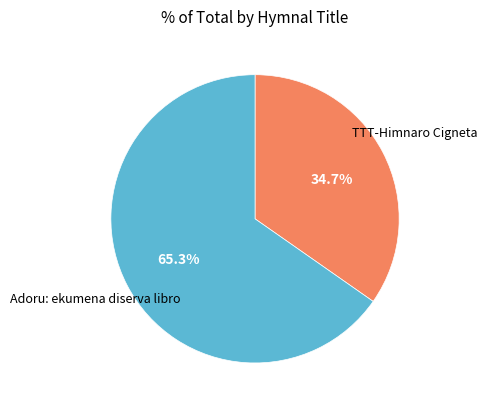

Which has a higher value, Adoru: ekumena diserva libro or TTT-Himnaro Cigneta?

Adoru: ekumena diserva libro